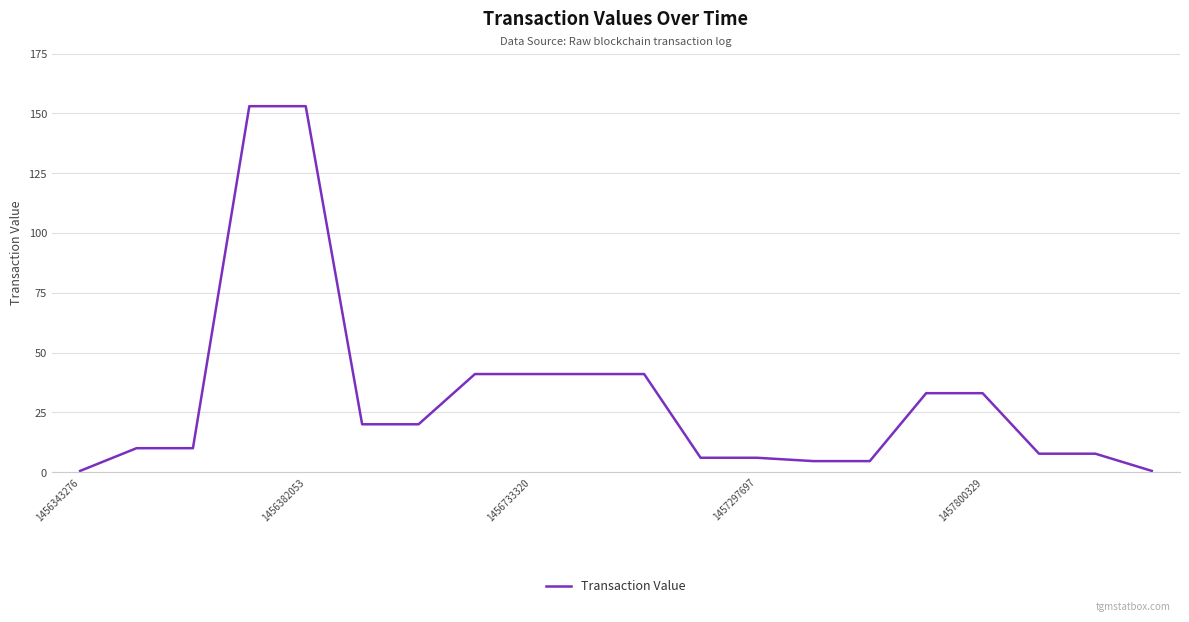

Reading right to left, what are all the values shown in this chart?

0.5	7.7	7.7	33.0	33.0	4.6	4.6	6.0	6.0	41.0	41.0	41.0	41.0	20.0	20.0	153.0	153.0	10.0	10.0	0.5